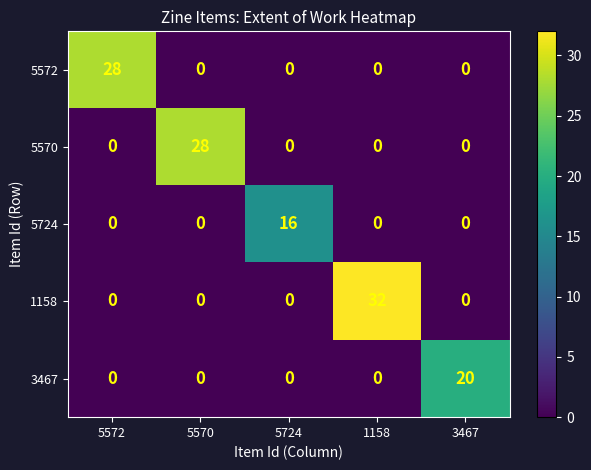

The 5724 series shows -11 at 5572. True or false?

False